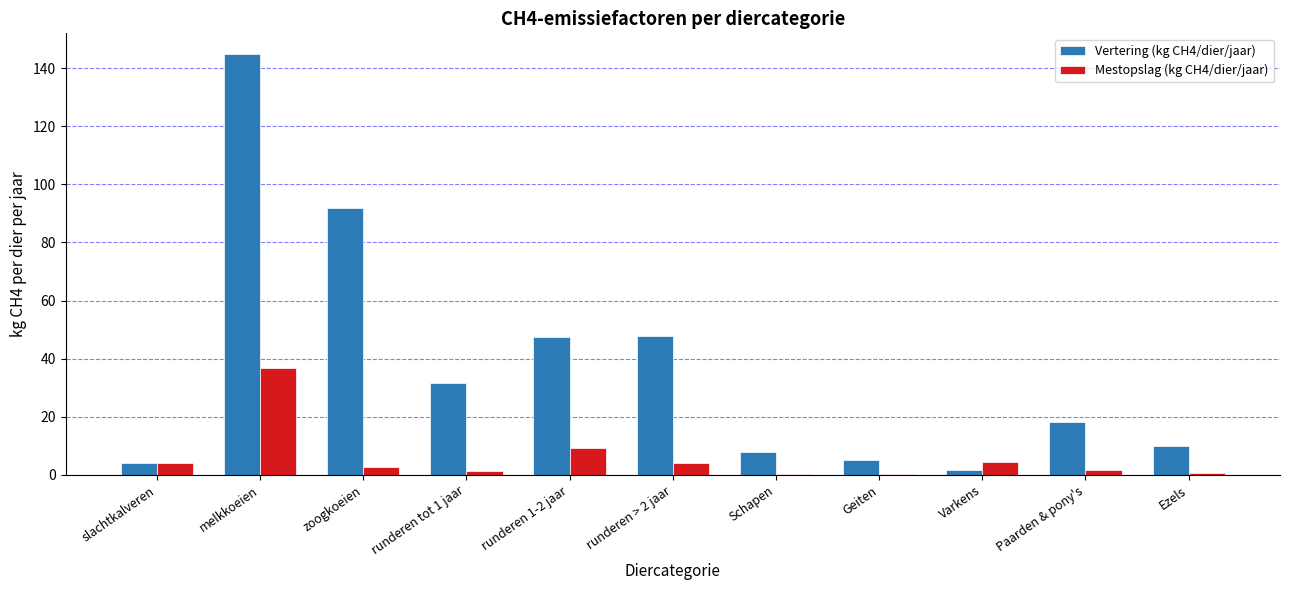

The value of Vertering (kg CH4/dier/jaar) at melkkoeien is 68.2. True or false?

False